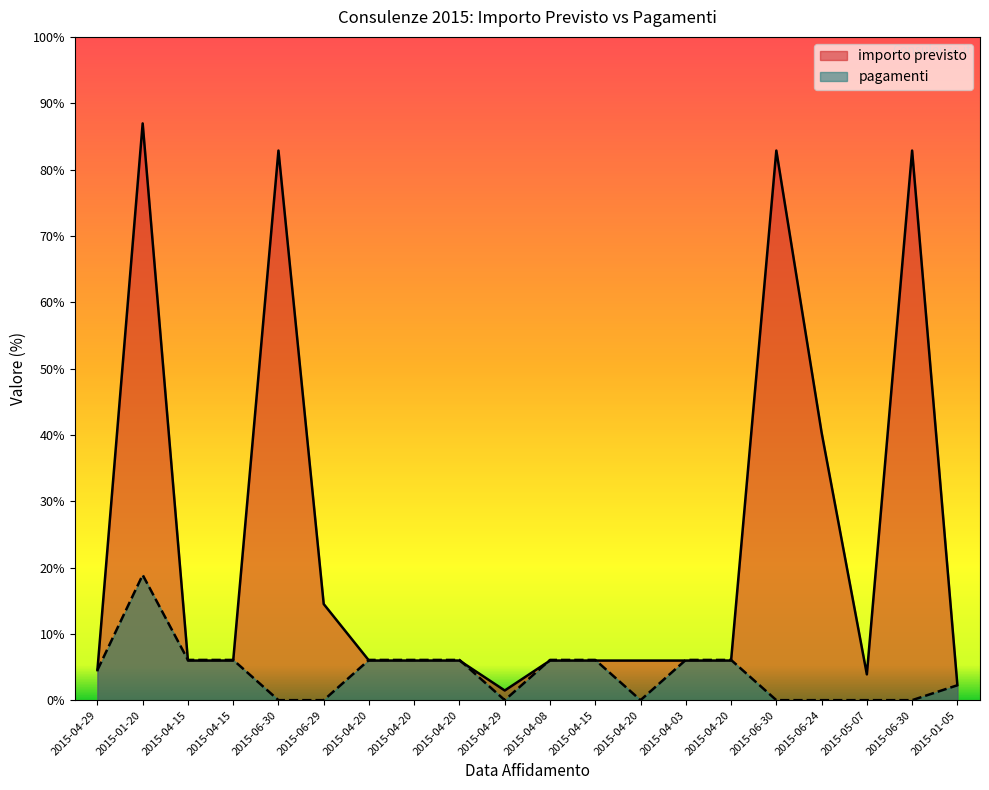

What is the label of the 7th point from the right?

2015-04-03